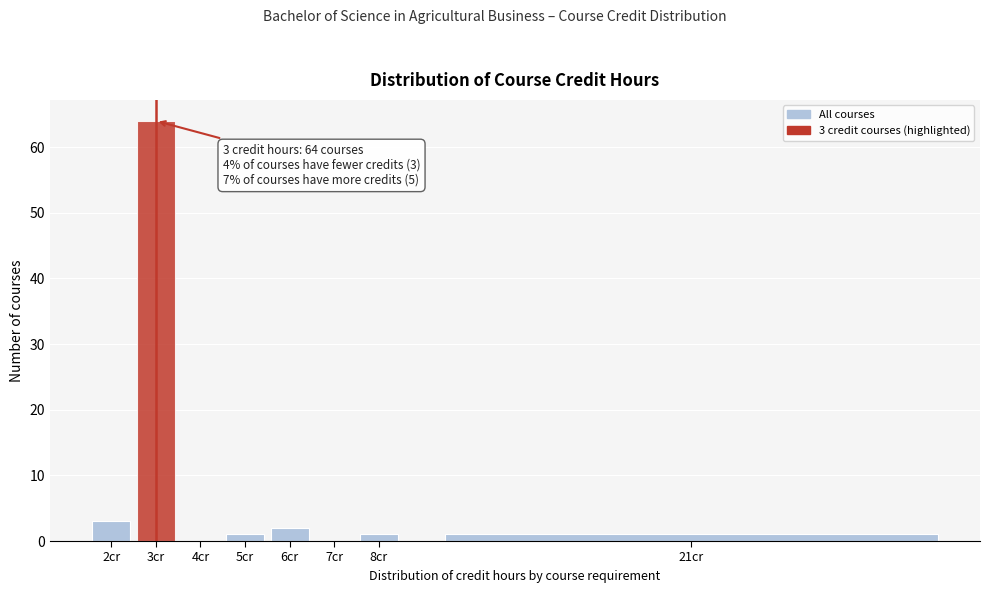

Reading left to right, extract all data points from this chart.

2cr=3	3cr=64	4cr=0	5cr=1	6cr=2	7cr=0	8cr=1	21cr=1